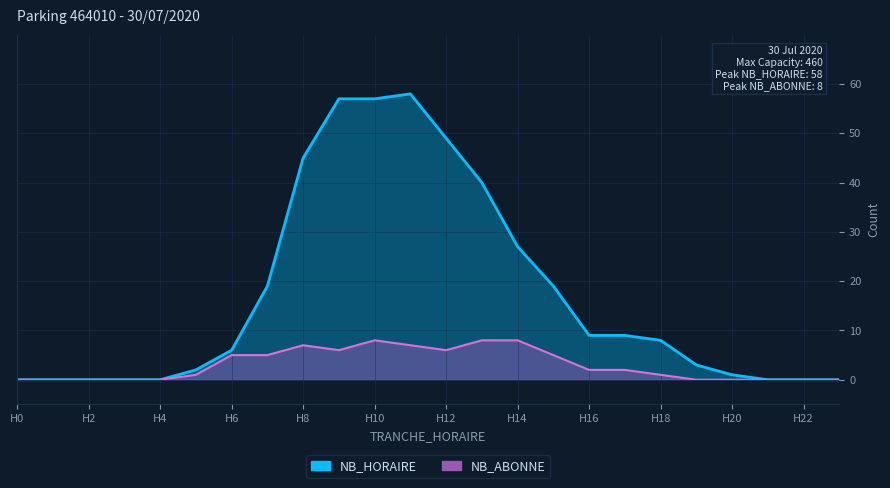

Where does the NB_ABONNE series first go above 2?

H6